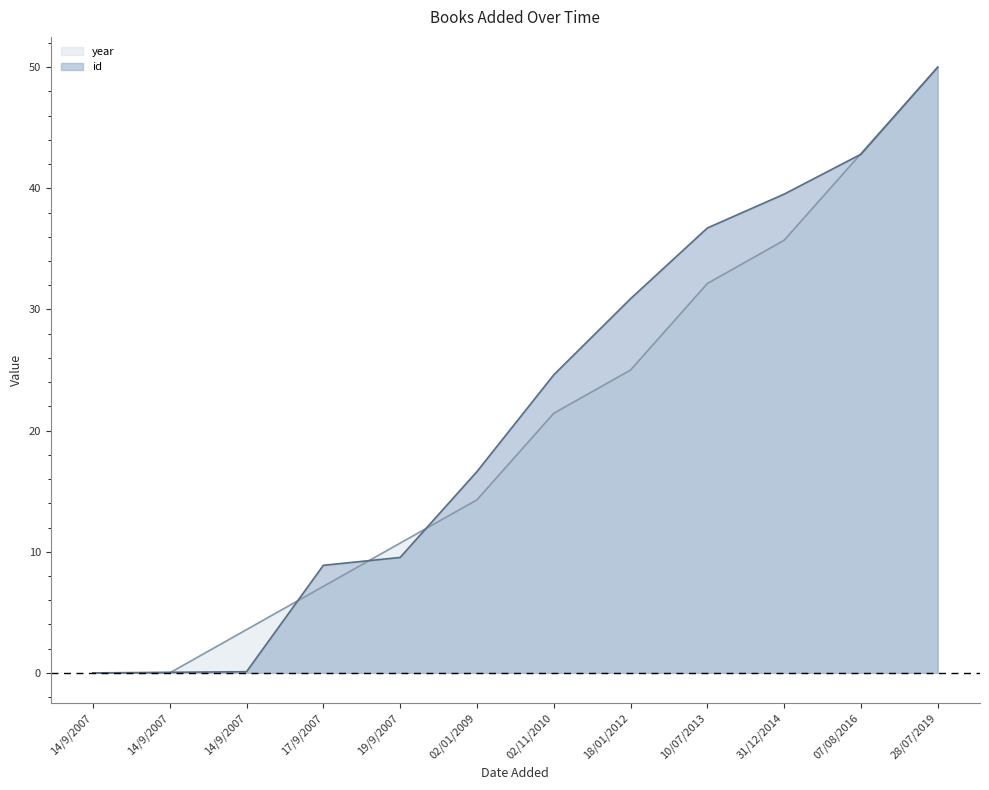

Reading left to right, what are all the values shown in this chart?

id: 14/9/2007=0.0	14/9/2007=0.0	14/9/2007=0.1	17/9/2007=8.9	19/9/2007=9.5	02/01/2009=16.6	02/11/2010=24.6	18/01/2012=30.9	10/07/2013=36.7	31/12/2014=39.5	07/08/2016=42.8	28/07/2019=50.0
year: 14/9/2007=0.0	14/9/2007=0.0	14/9/2007=3.6	17/9/2007=7.1	19/9/2007=10.7	02/01/2009=14.3	02/11/2010=21.4	18/01/2012=25.0	10/07/2013=32.1	31/12/2014=35.7	07/08/2016=42.9	28/07/2019=50.0